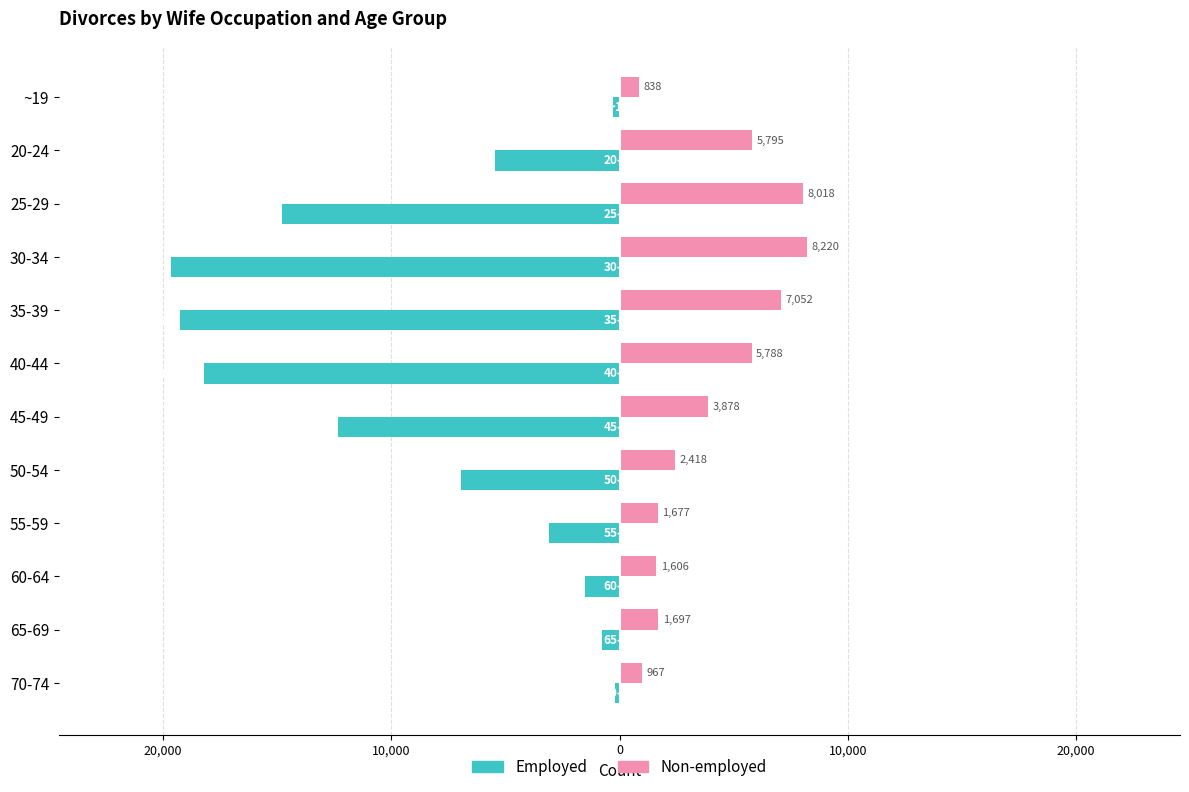

Reading left to right, transcribe all the data shown in this chart.

Employed: -299	-5469	-14804	-19643	-19251	-18191	-12317	-6931	-3100	-1494	-782	-194
Non-employed: 838	5795	8018	8220	7052	5788	3878	2418	1677	1606	1697	967